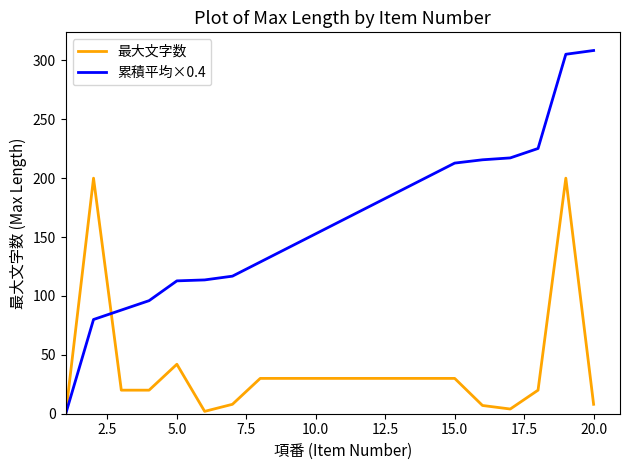

Which series has the widest spread of values?

累積平均×0.4